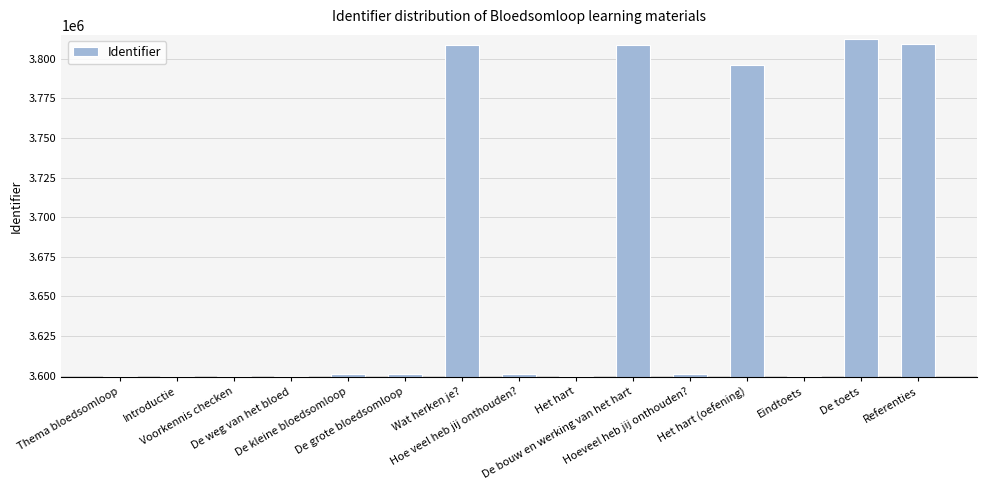

Is it true that the value at De weg van het bloed is 1500738?

False